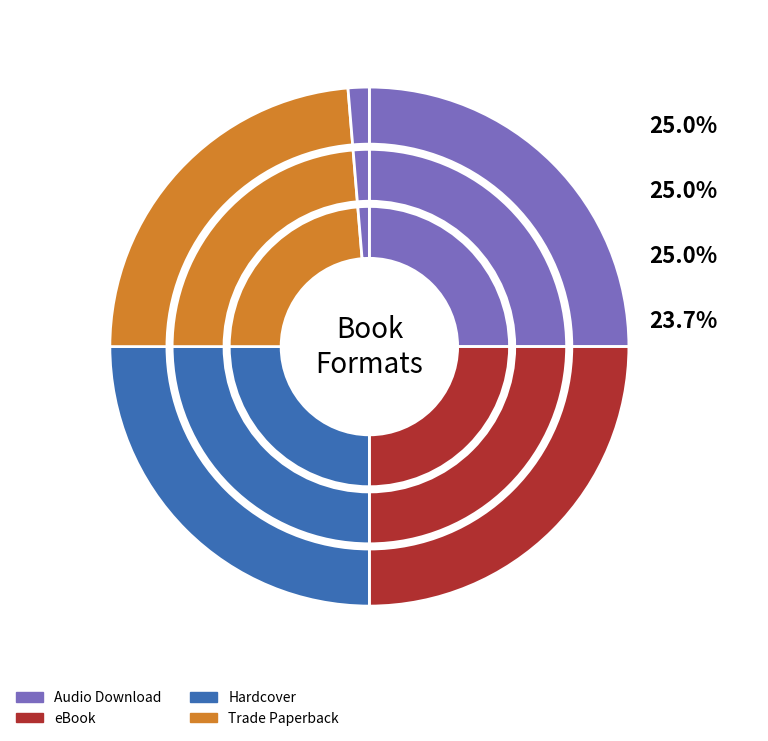

How many slices are in this pie chart?

5